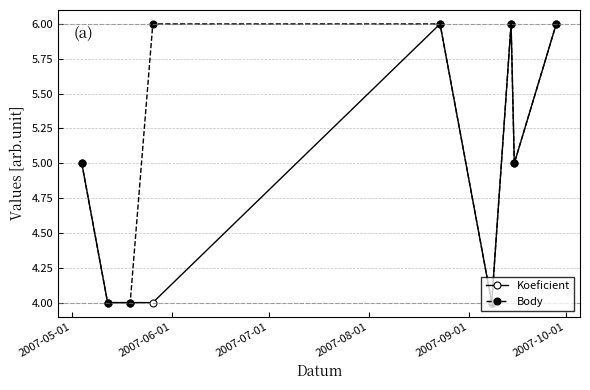

What is the sum of all Koeficient values?

44